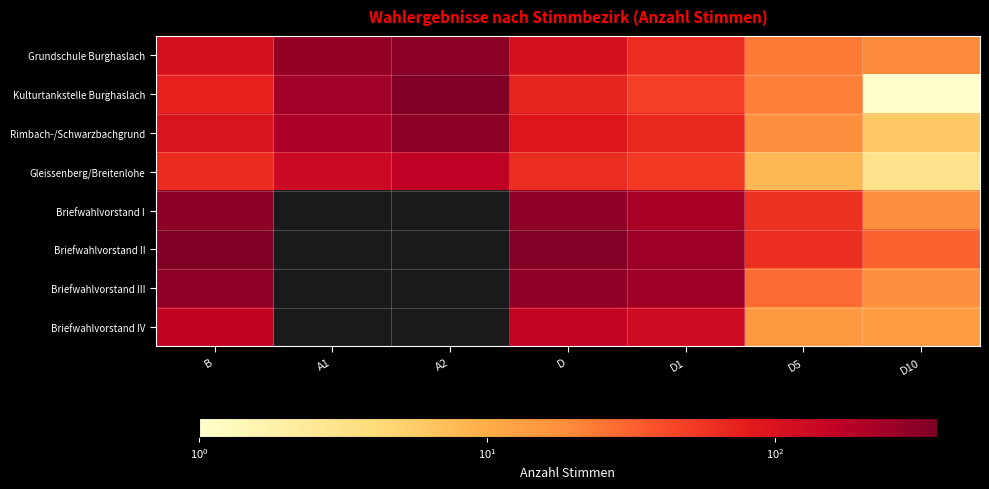

The Briefwahlvorstand III series shows 246.0 at D1. True or false?

True